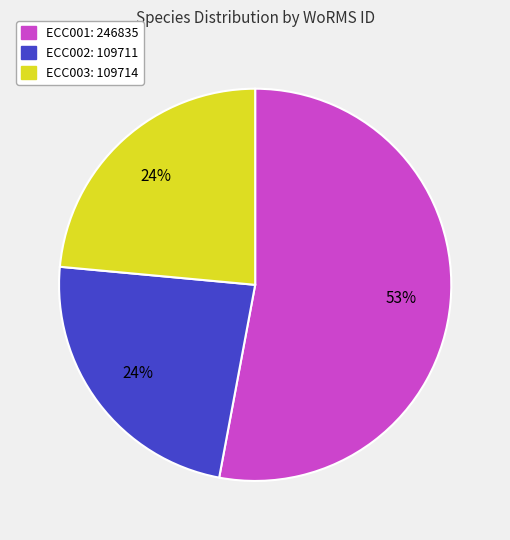

What is the majority slice?

ECC001